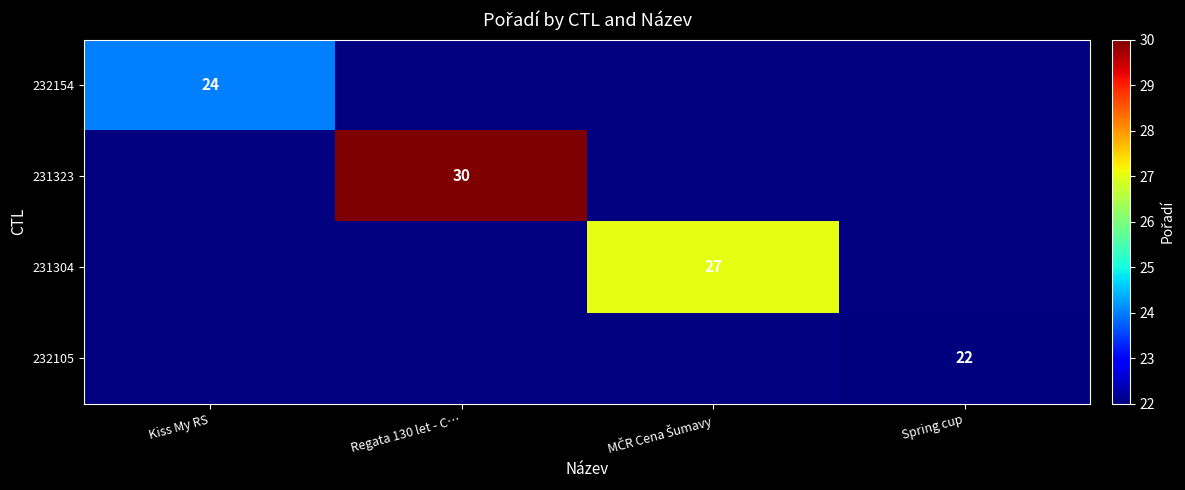

The 232105 series shows 11 at Spring cup. True or false?

False